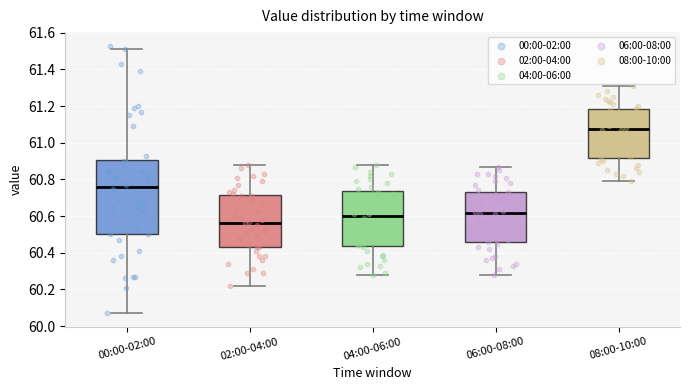

Which box's median line is the lowest?

02:00-04:00